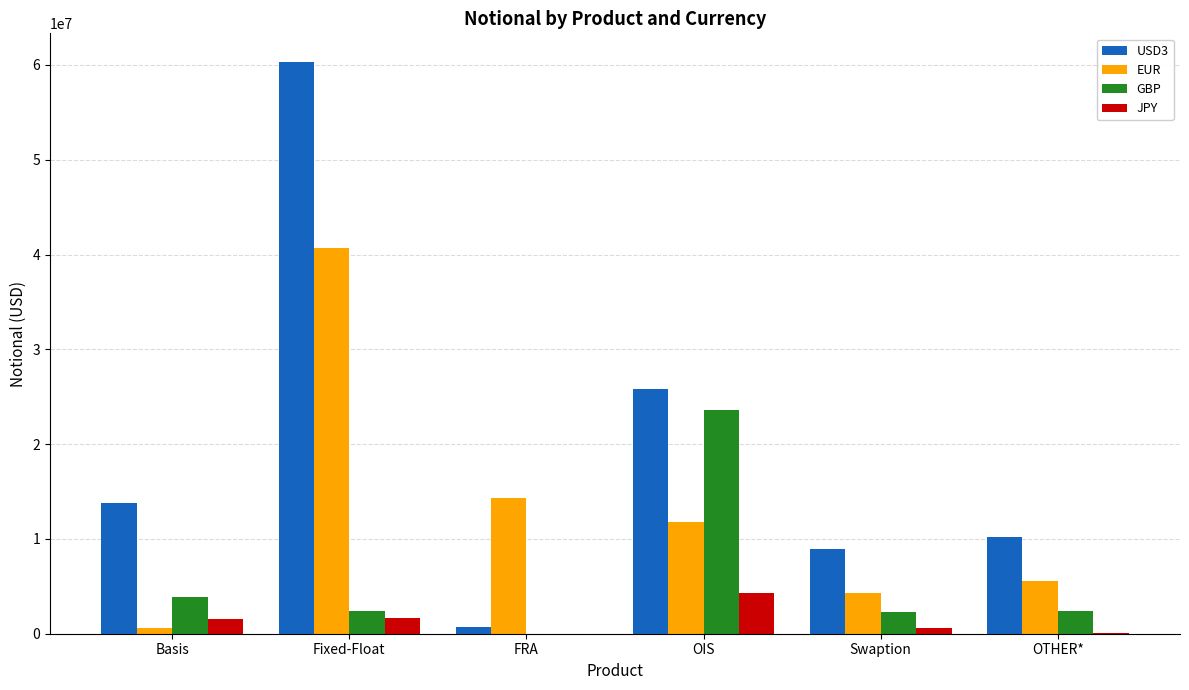

Which label corresponds to the largest value in the chart?

Fixed-Float